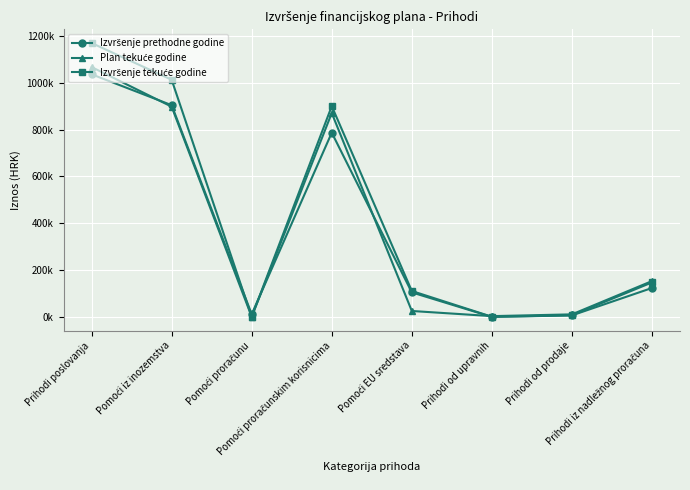

What is the difference between the highest and lowest values at Pomoći EU sredstava?

85293.5